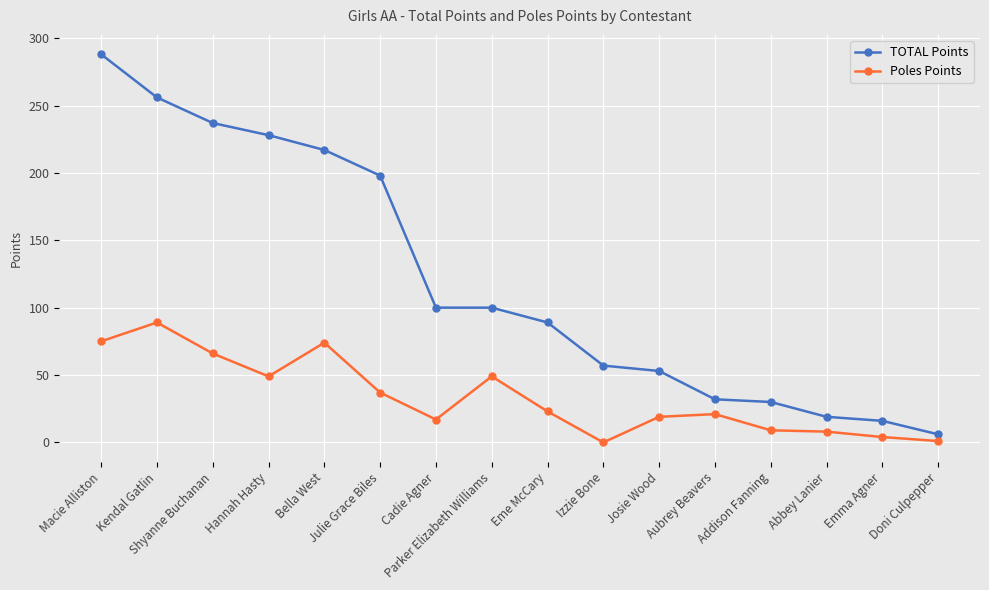

How many categories are shown in the chart?

16